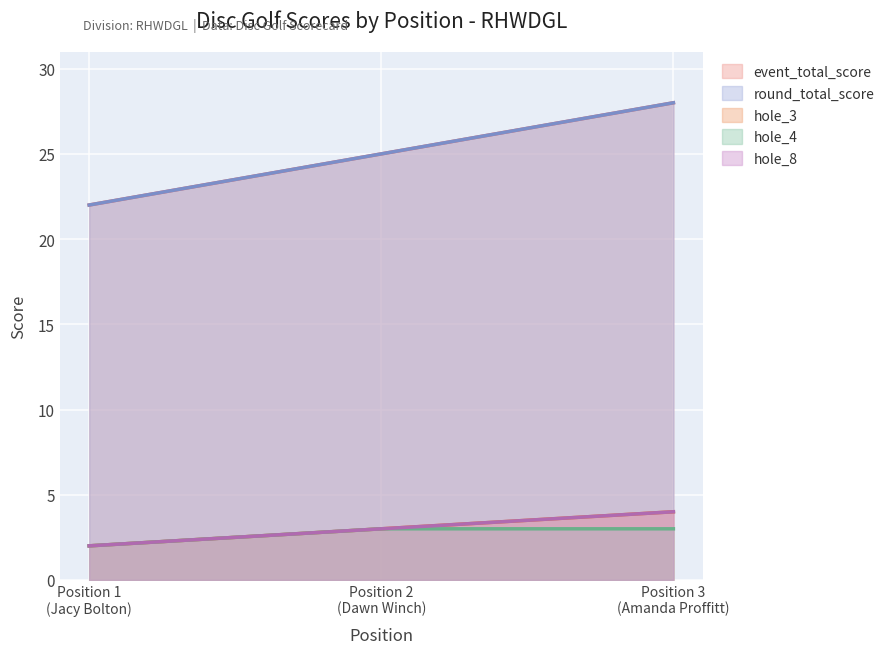

What is the total value across all series at Position 3 (Amanda Proffitt)?

67